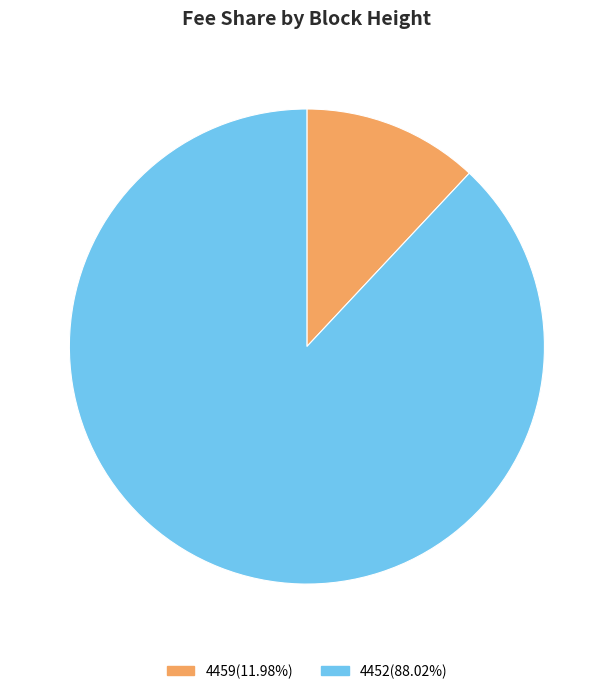

True or false: 4459 accounts for 12% of the total.

True